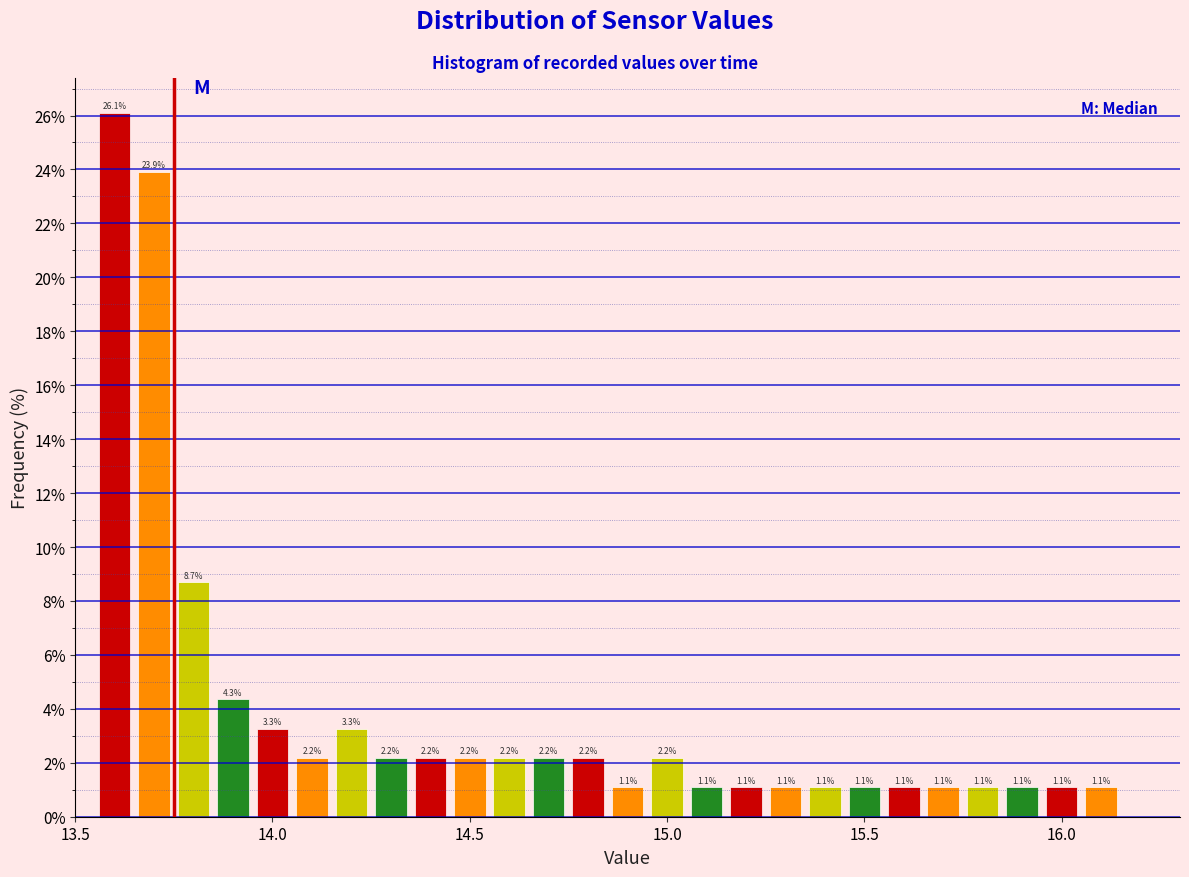

Around what value on the x-axis is the tallest bar? Give the approximate position of its centre, as read against the axis.

13.60